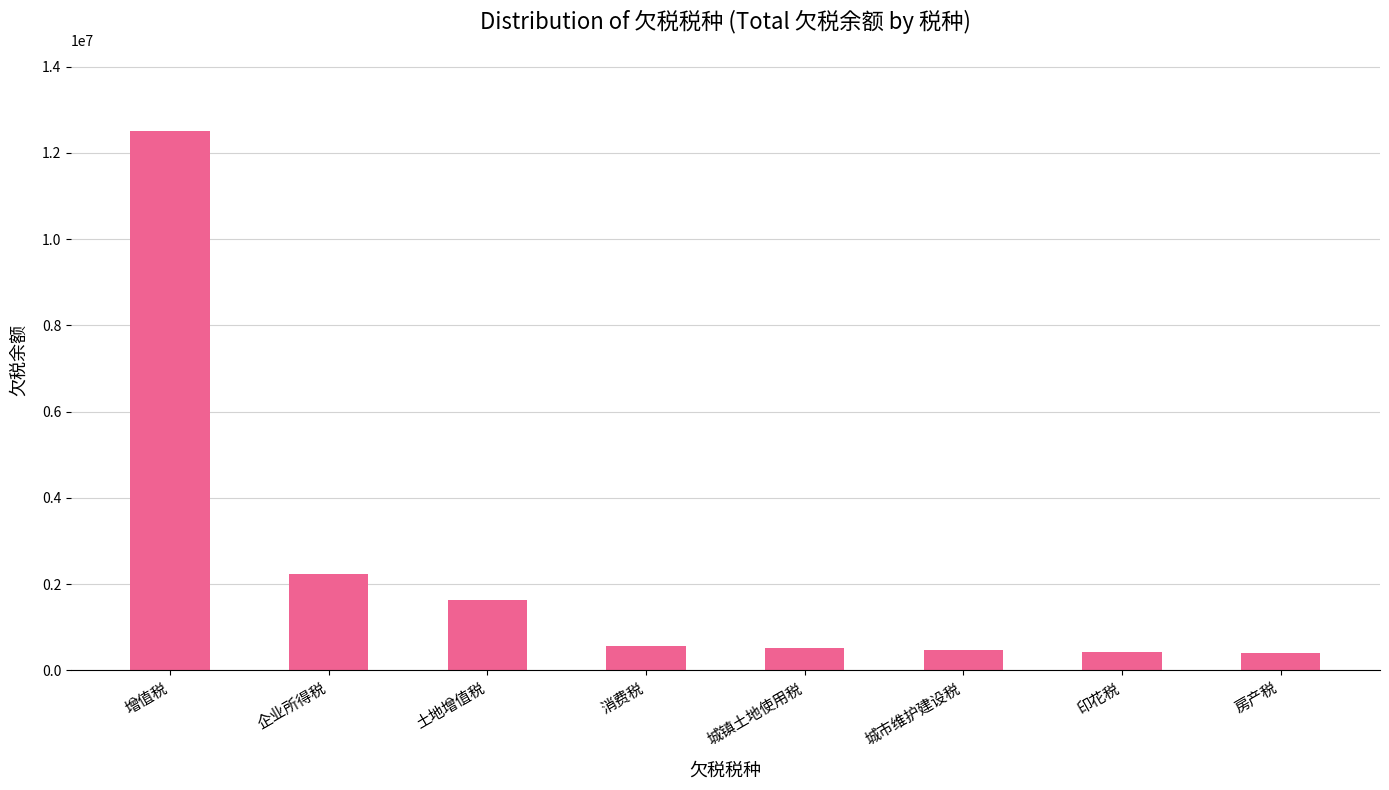

At which label is the value closest to 6455923?

企业所得税